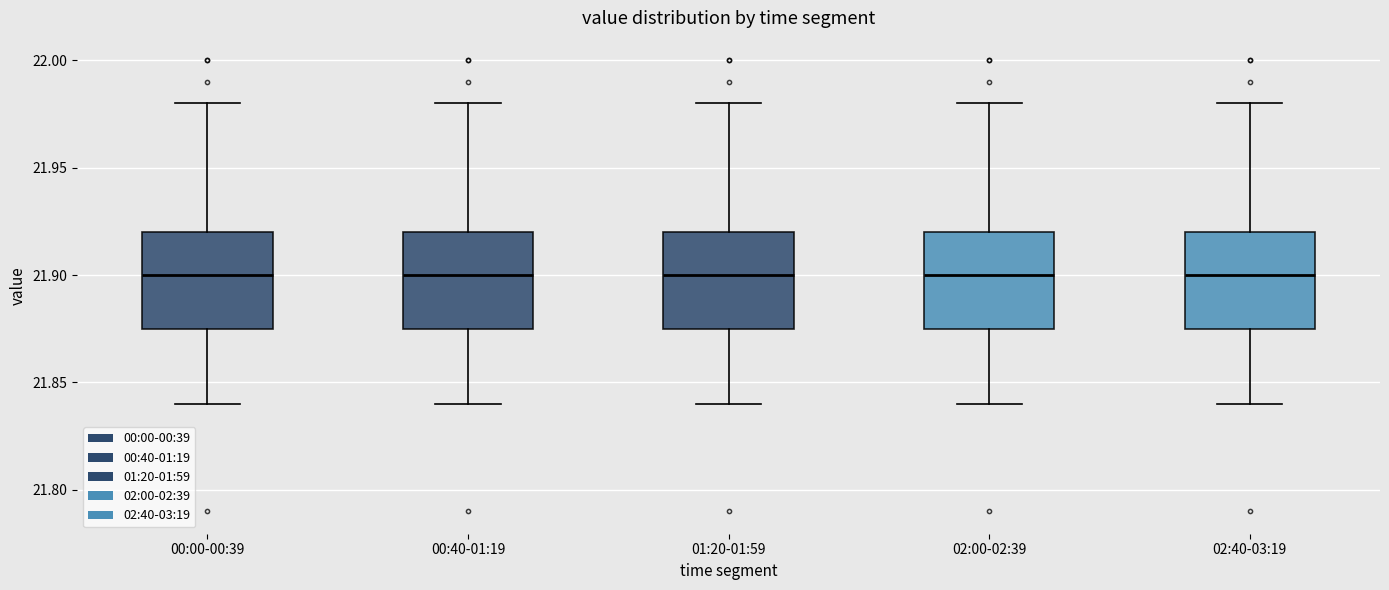

Where does the lower whisker of the box for 02:40-03:19 end on the y-axis? The values are not printed on the chart, so give them approximately, as read against the axis.

21.840